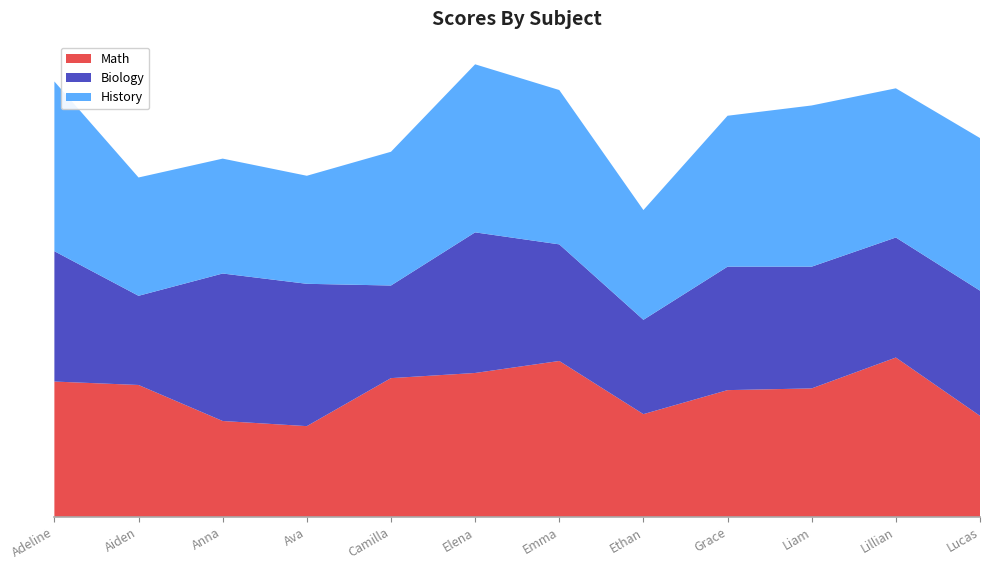

Reading left to right, extract all data points from this chart.

Math: Adeline=79	Aiden=77	Anna=56	Ava=53	Camilla=81	Elena=84	Emma=91	Ethan=60	Grace=74	Liam=75	Lillian=93	Lucas=59
Biology: Adeline=76	Aiden=52	Anna=86	Ava=83	Camilla=54	Elena=82	Emma=68	Ethan=55	Grace=72	Liam=71	Lillian=70	Lucas=73
History: Adeline=99	Aiden=69	Anna=67	Ava=63	Camilla=78	Elena=98	Emma=90	Ethan=64	Grace=88	Liam=94	Lillian=87	Lucas=89